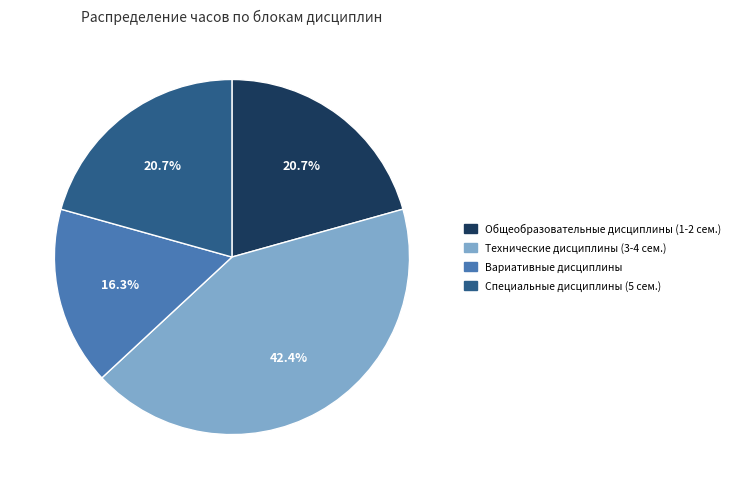

Does any single category account for the majority?

No